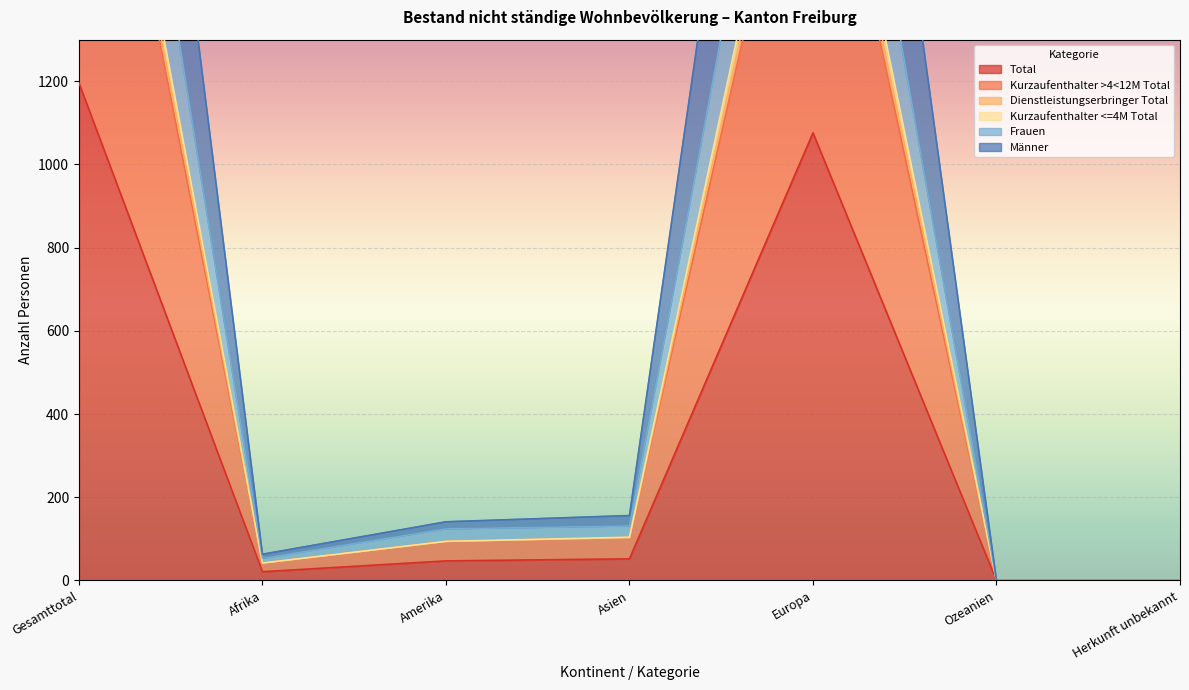

What is the label of the 7th point from the left?

Herkunft unbekannt